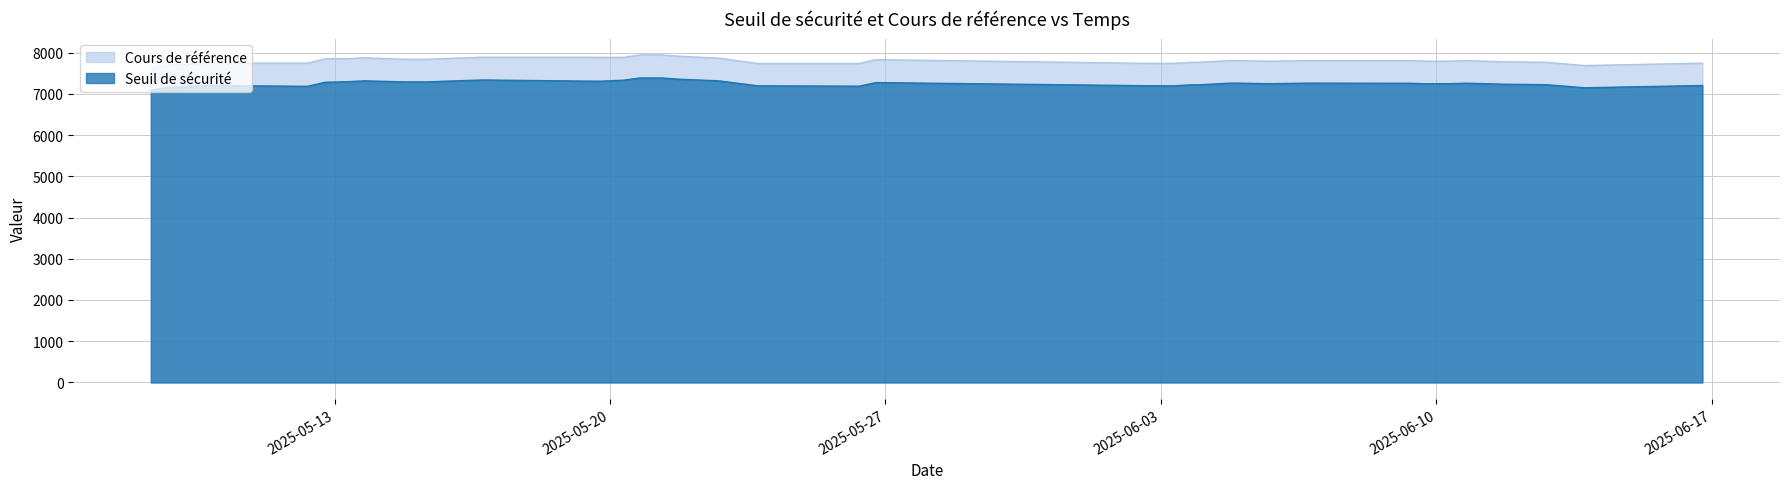

Does the chart have visible grid lines?

Yes